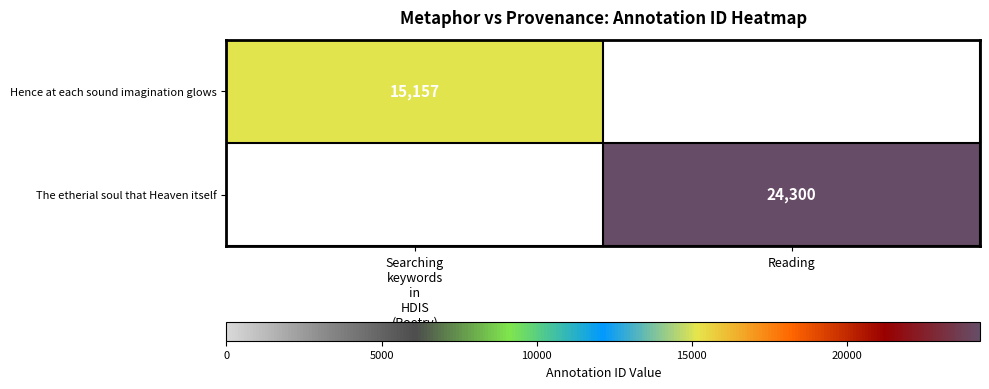

What is the highest value of the Hence at each sound imagination glows series?

15157.0